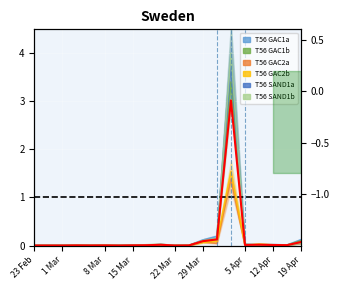

How many lines are shown in the chart?

6